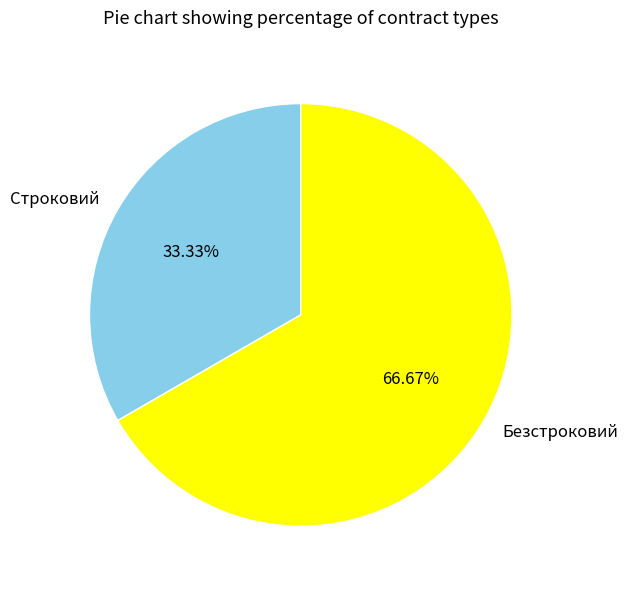

Approximately how many times larger is the value at Строковий compared to Безстроковий?

0.5